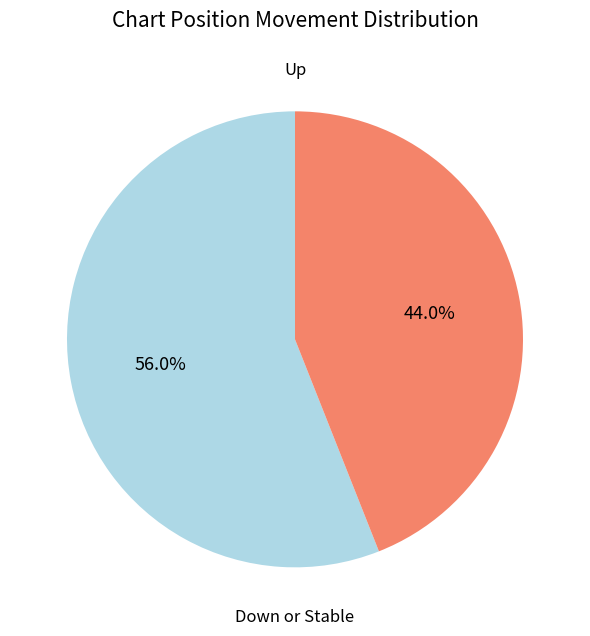

Is there any slice that represents more than half of the pie?

Yes